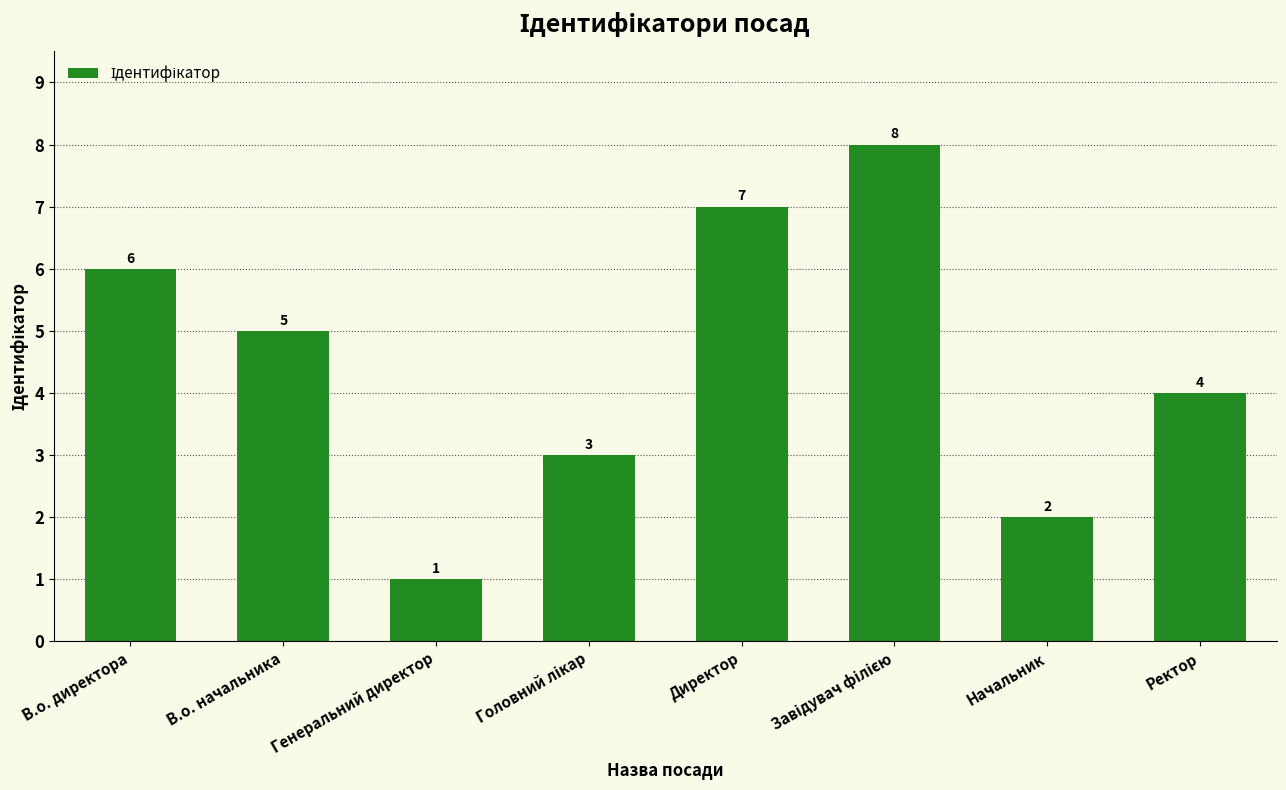

Which label corresponds to the smallest value in the chart?

Генеральний директор